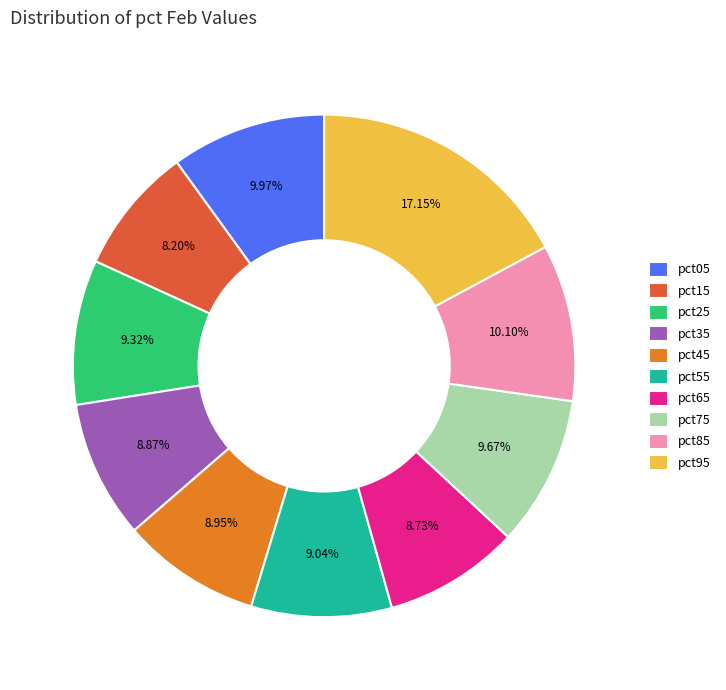

Is it true that pct05 is 10% of the pie?

True